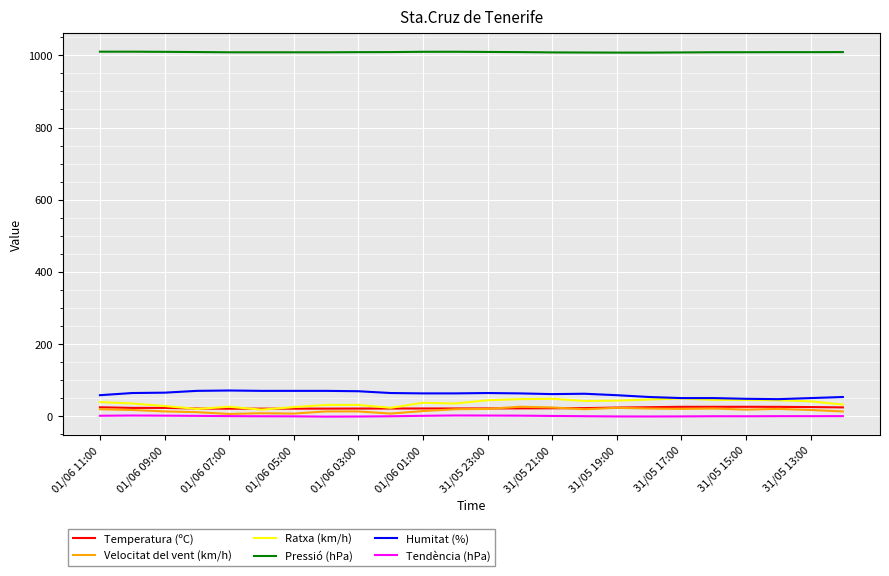

What is the minimum value for Humitat (%)?

47.0